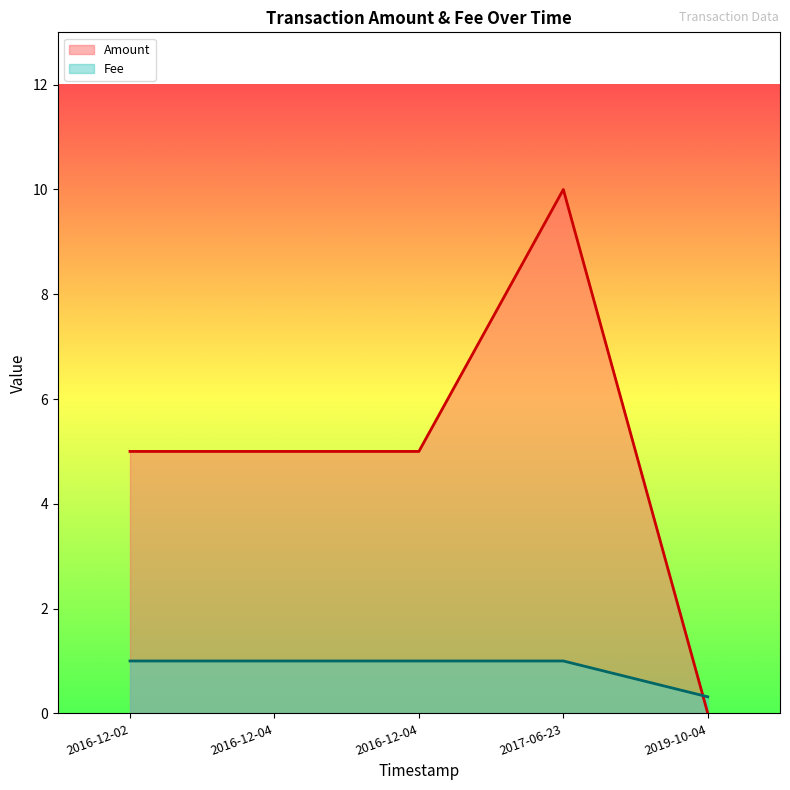

Is the value of Fee at 2016-12-04 greater than the value of Amount at 2016-12-04?

No